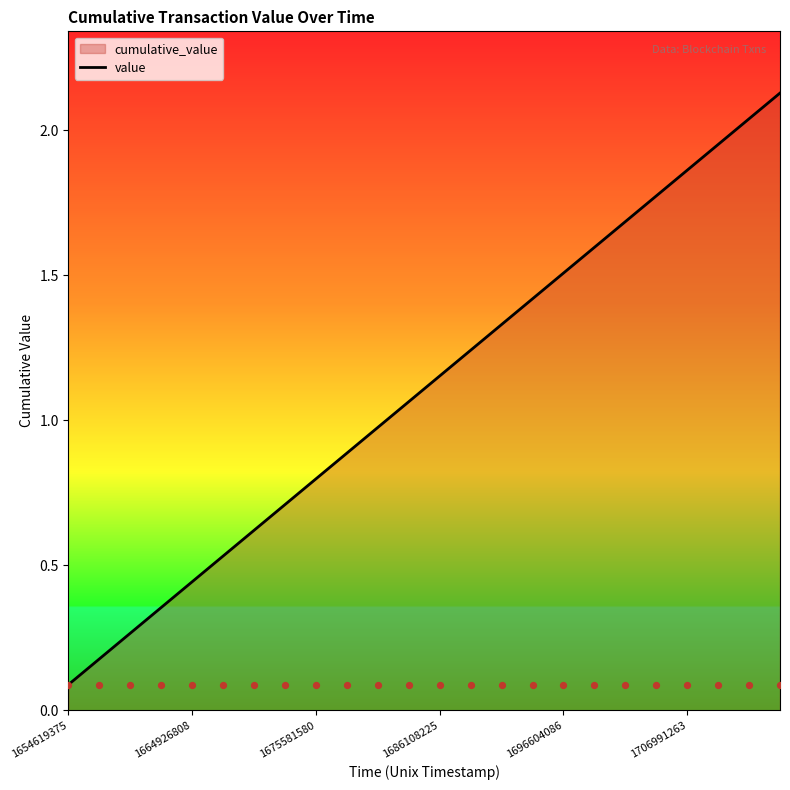

What is the change in value from 1654619375 to 1675581580?

+0.7